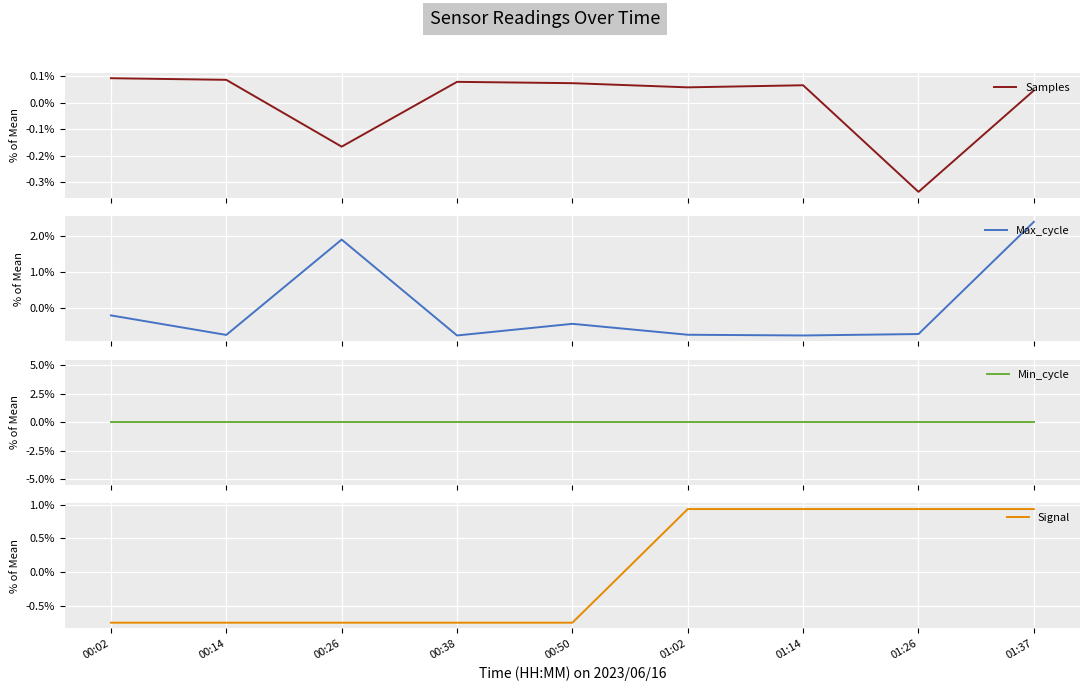

How many Samples values are between 0 and 1?

7